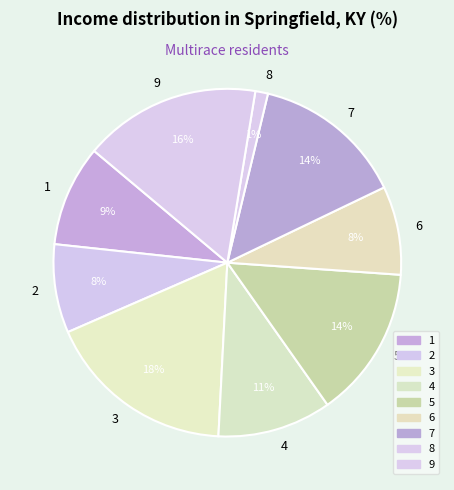

Which slice is the largest?

3